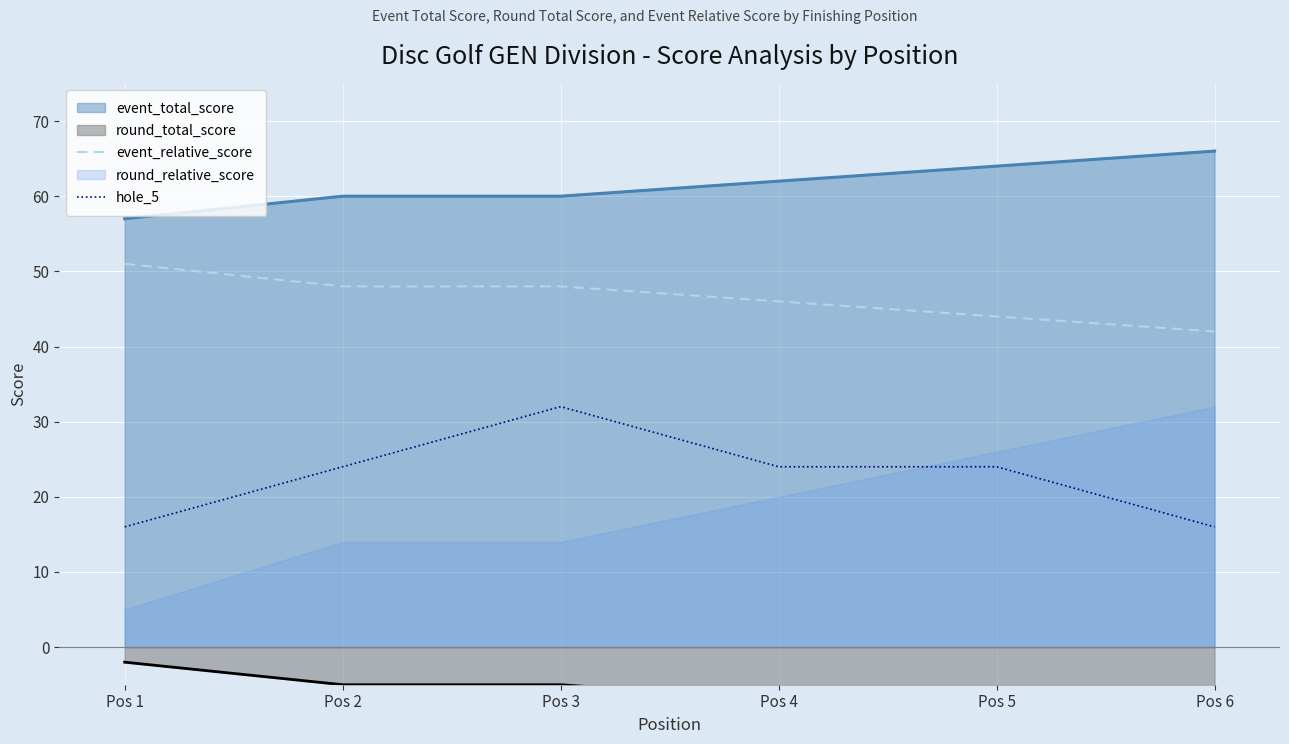

What is the sum of all hole_5 values?

136